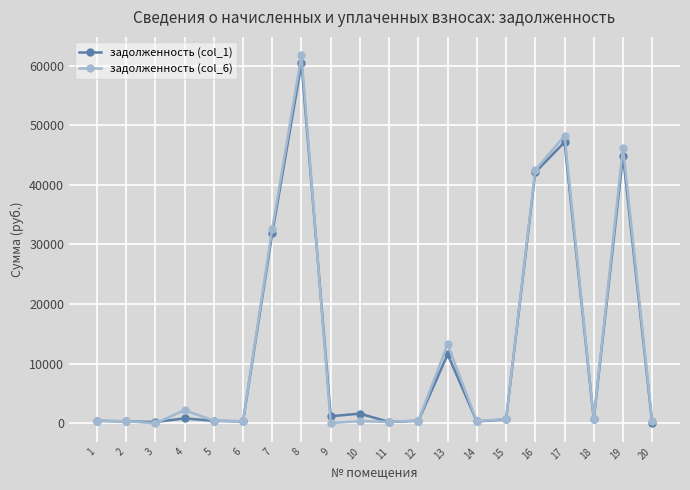

Does the chart have visible grid lines?

Yes